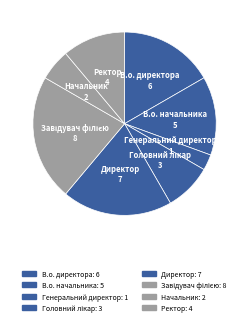

What is the smallest slice in the pie chart?

Генеральний директор